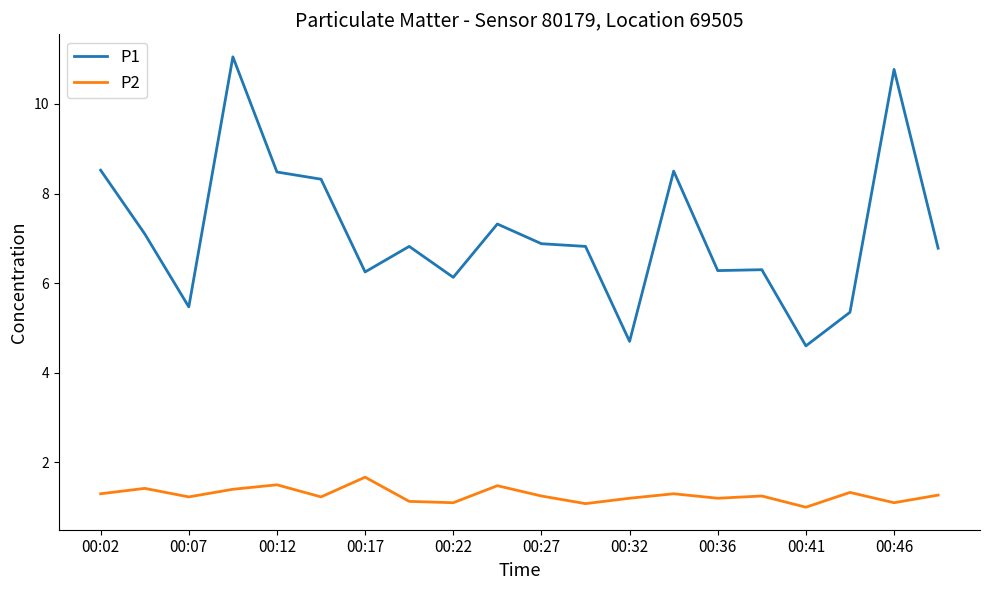

List the series in order of their peak value, lowest first.

P2, P1